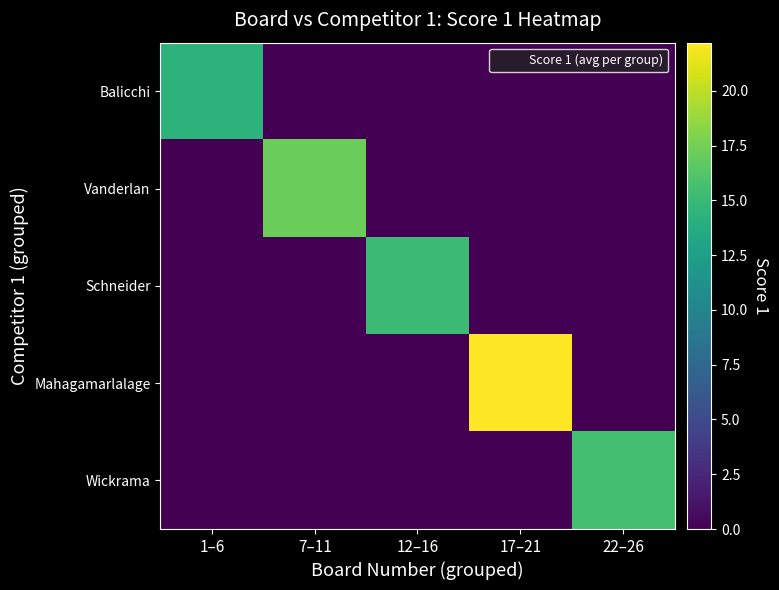

Reading right to left, what are all the values shown in this chart?

Balicchi: 22–26=0.0	17–21=0.0	12–16=0.0	7–11=0.0	1–6=14.3
Vanderlan: 22–26=0.0	17–21=0.0	12–16=0.0	7–11=17.2	1–6=0.0
Schneider: 22–26=0.0	17–21=0.0	12–16=15.2	7–11=0.0	1–6=0.0
Mahagamarlalage: 22–26=0.0	17–21=22.2	12–16=0.0	7–11=0.0	1–6=0.0
Wickrama: 22–26=15.6	17–21=0.0	12–16=0.0	7–11=0.0	1–6=0.0